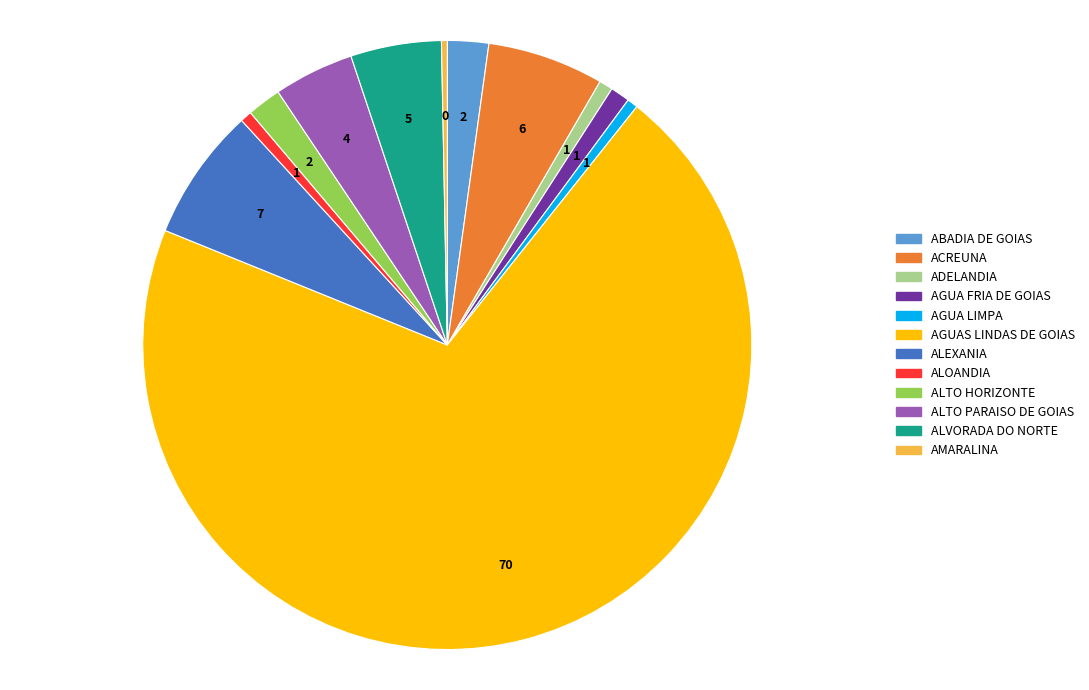

Which has a higher value, ALVORADA DO NORTE or ABADIA DE GOIAS?

ALVORADA DO NORTE